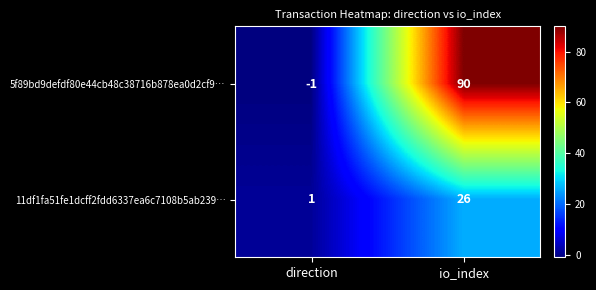

At which category is the sum across all series the highest?

io_index